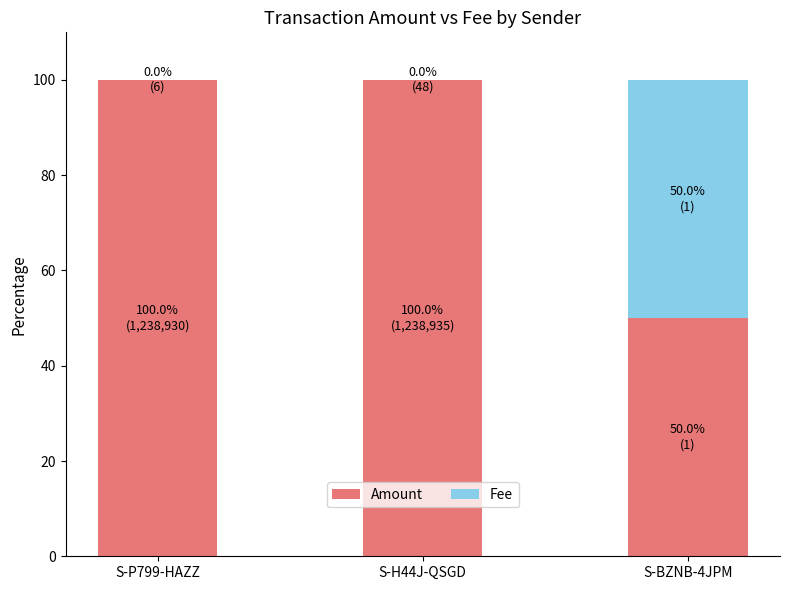

What is the sum of all Amount values?

250.0